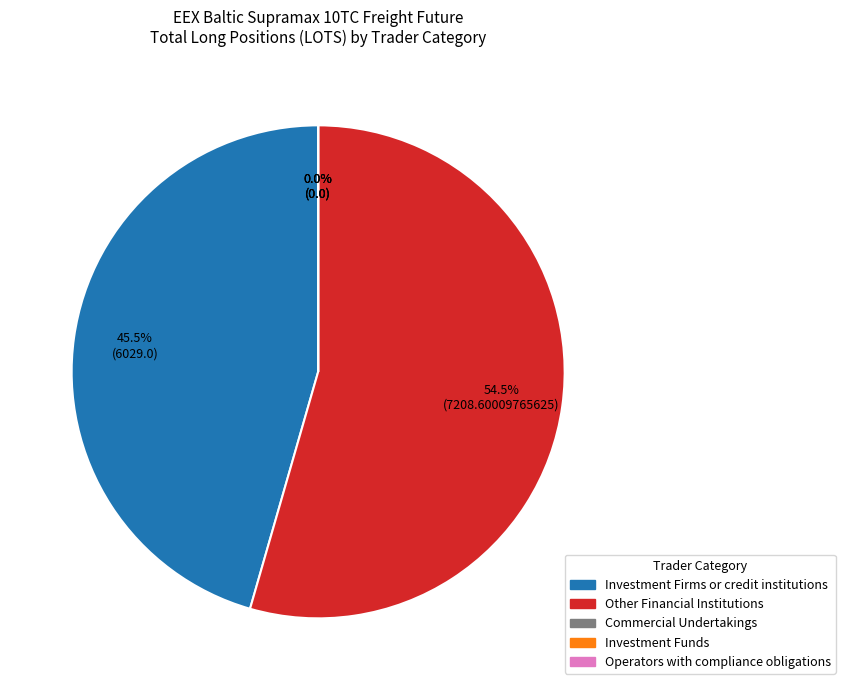

Count the number of slices in the pie.

5